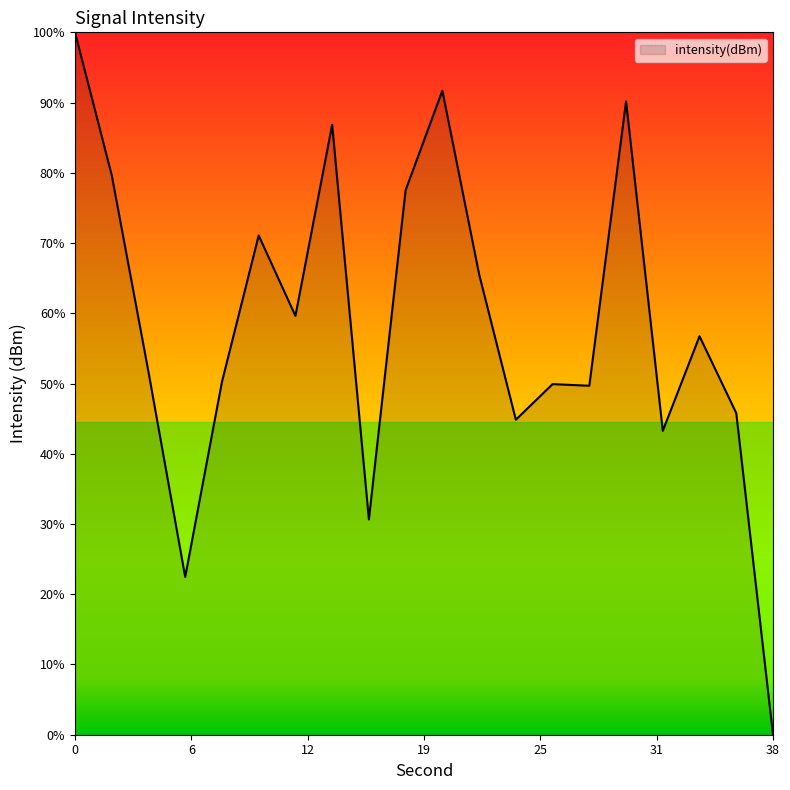

What is the value of the 4th point from the left?

-134.0